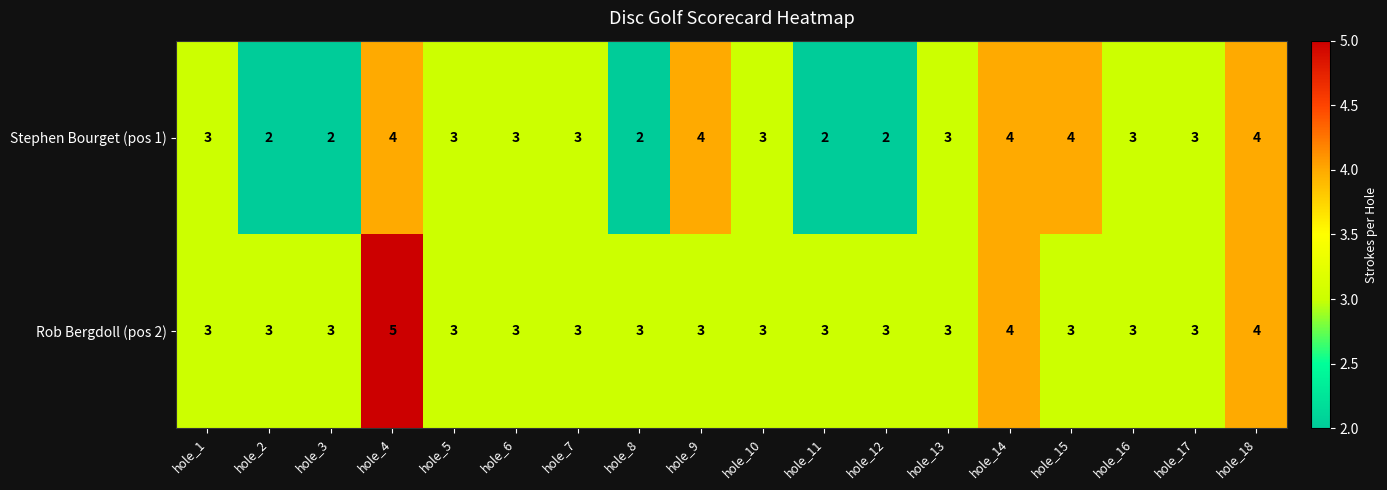

What is the maximum value for Stephen Bourget (pos 1)?

4